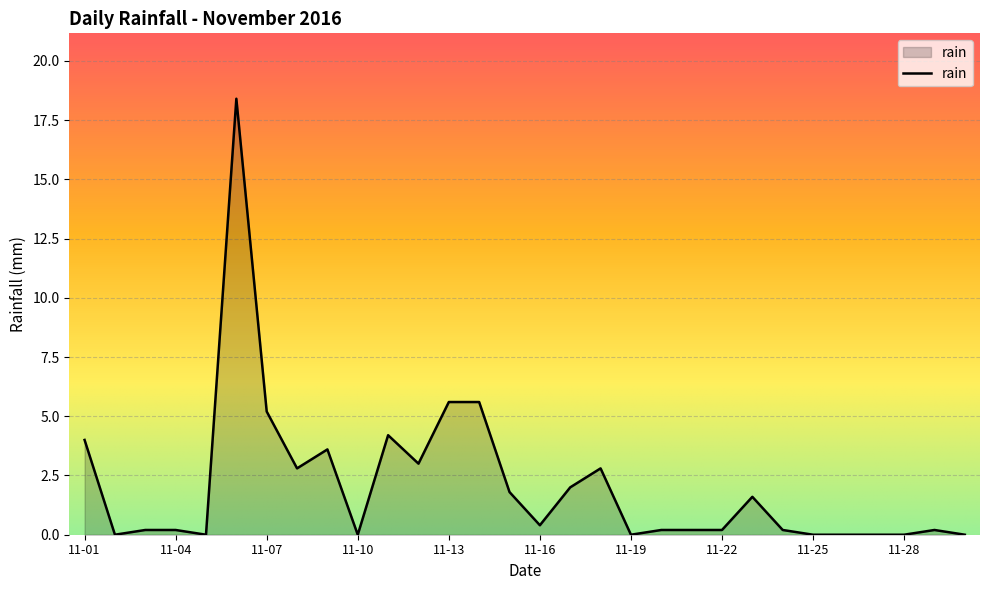

Does the chart display data point markers on the line(s)?

No